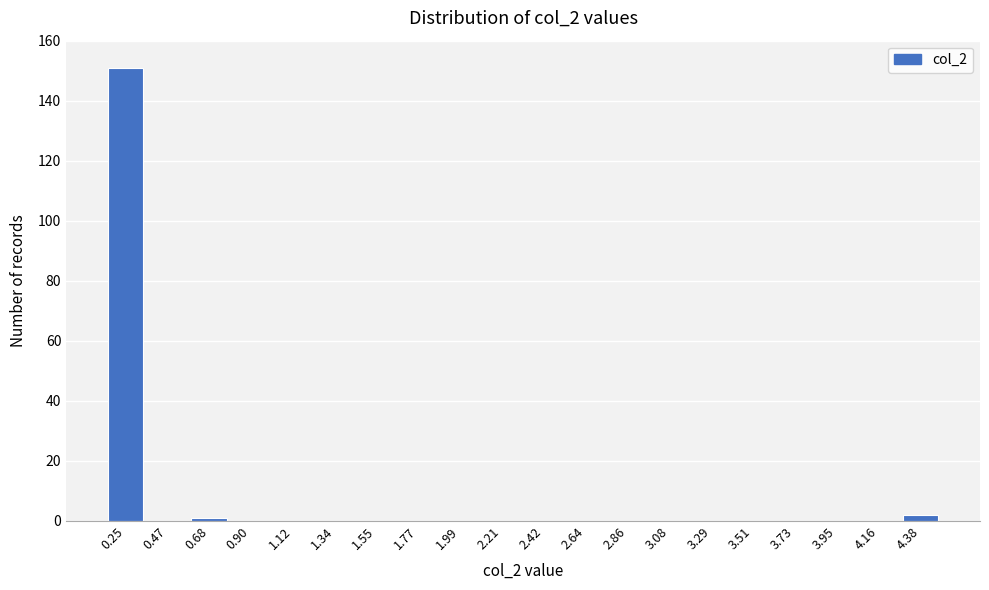

Reading right to left, extract all data points from this chart.

4.38=2	4.16=0	3.95=0	3.73=0	3.51=0	3.29=0	3.08=0	2.86=0	2.64=0	2.42=0	2.21=0	1.99=0	1.77=0	1.55=0	1.34=0	1.12=0	0.90=0	0.68=1	0.47=0	0.25=151